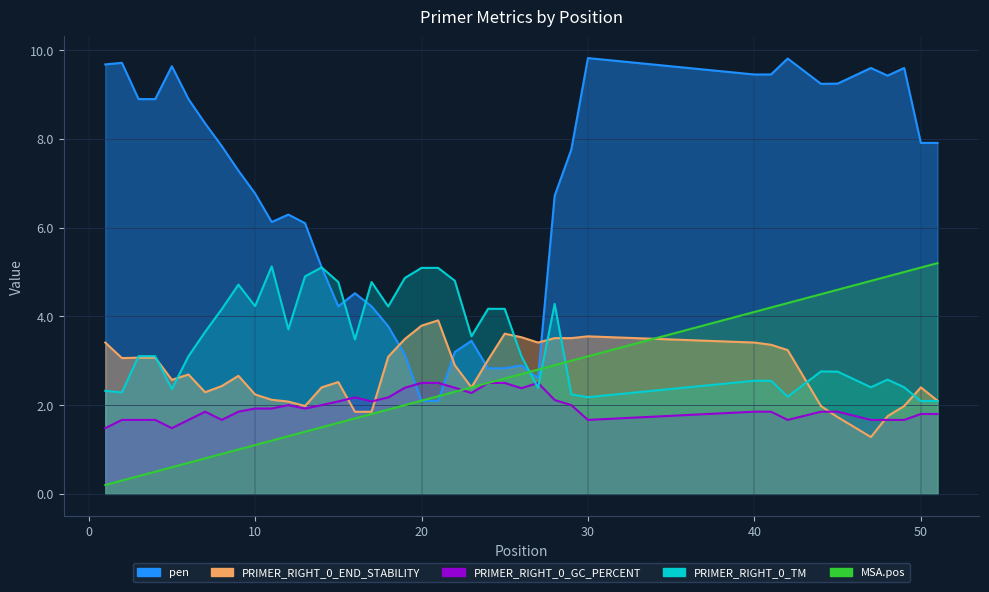

List the labels in order of MSA.pos value, largest first.

51, 50, 49, 48, 47, 45, 44, 42, 41, 40, 30, 29, 28, 27, 26, 25, 24, 23, 22, 21, 20, 19, 18, 17, 16, 15, 14, 13, 12, 11, 10, 9, 8, 7, 6, 5, 4, 3, 2, 1